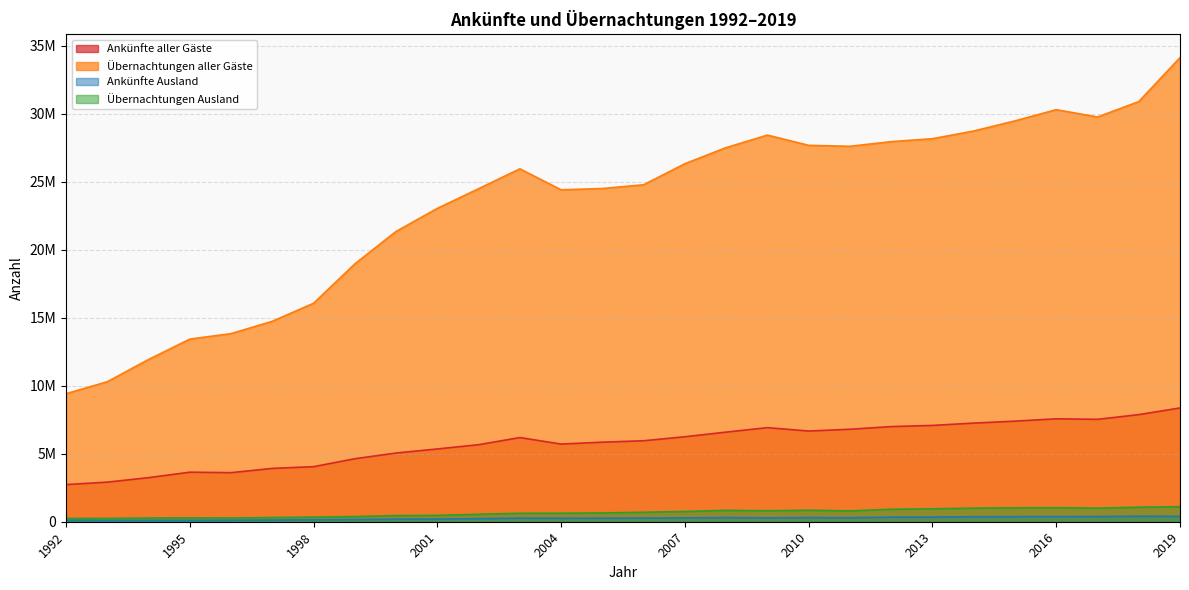

What is the value of the Ankünfte Ausland point at the 1st from the left?

108620